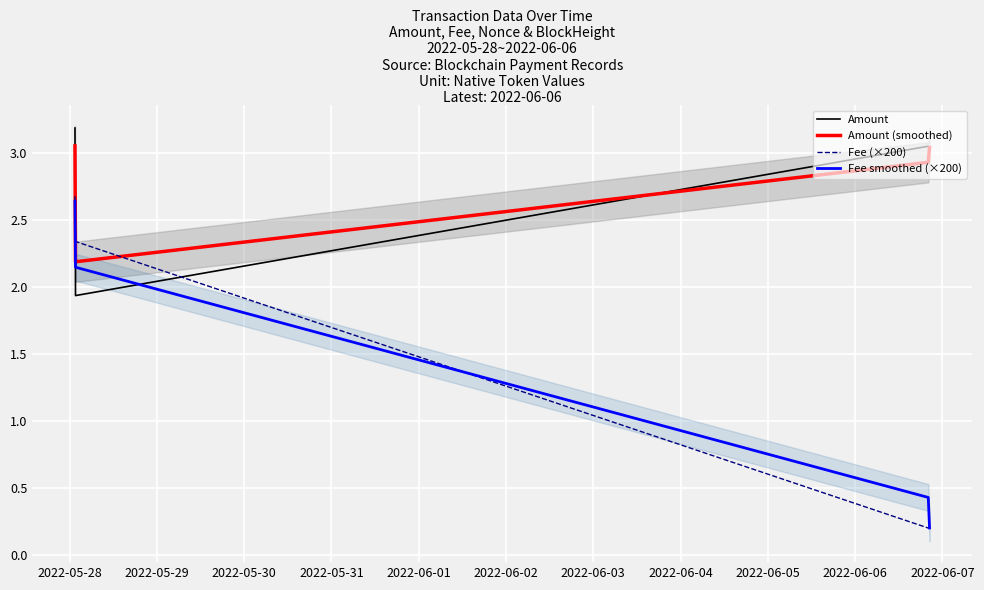

What are all the series names shown in the legend?

Amount, Amount (smoothed), Fee (×200), Fee smoothed (×200)